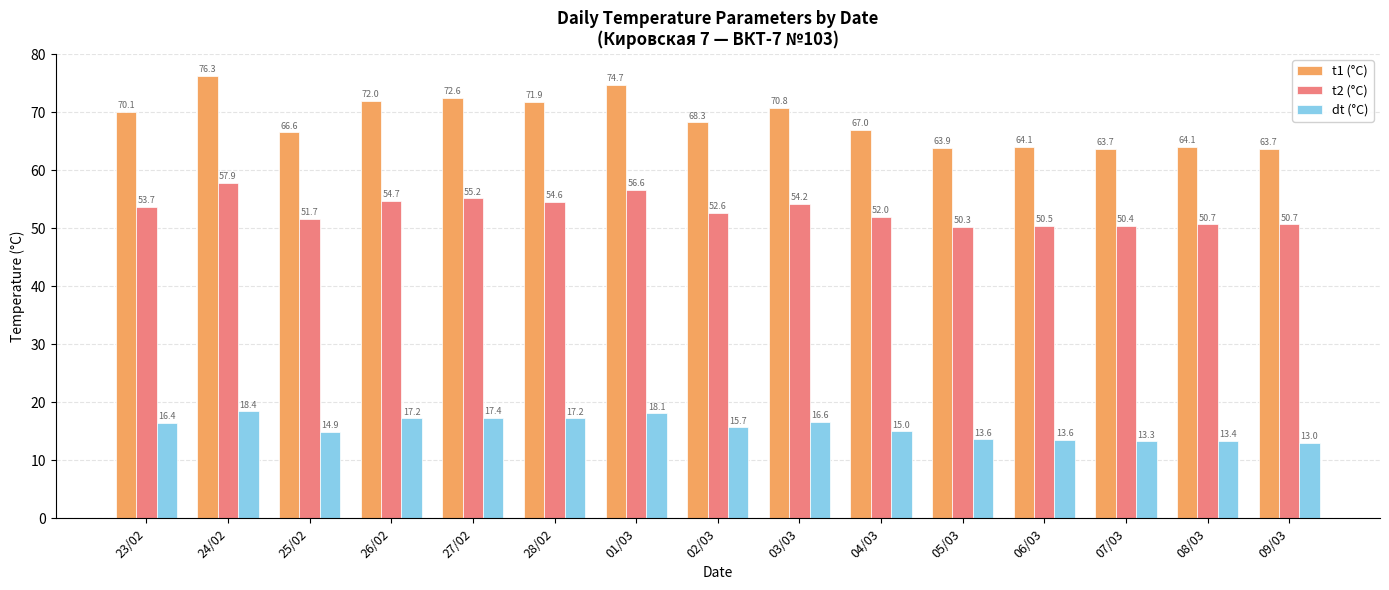

At 04/03, list the series in order from largest to smallest.

t1 (°C), t2 (°C), dt (°C)